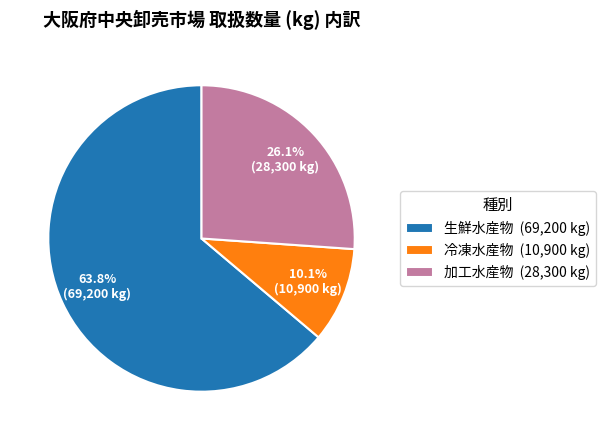

Rank the categories by value from lowest to highest.

冷凍水産物, 加工水産物, 生鮮水産物